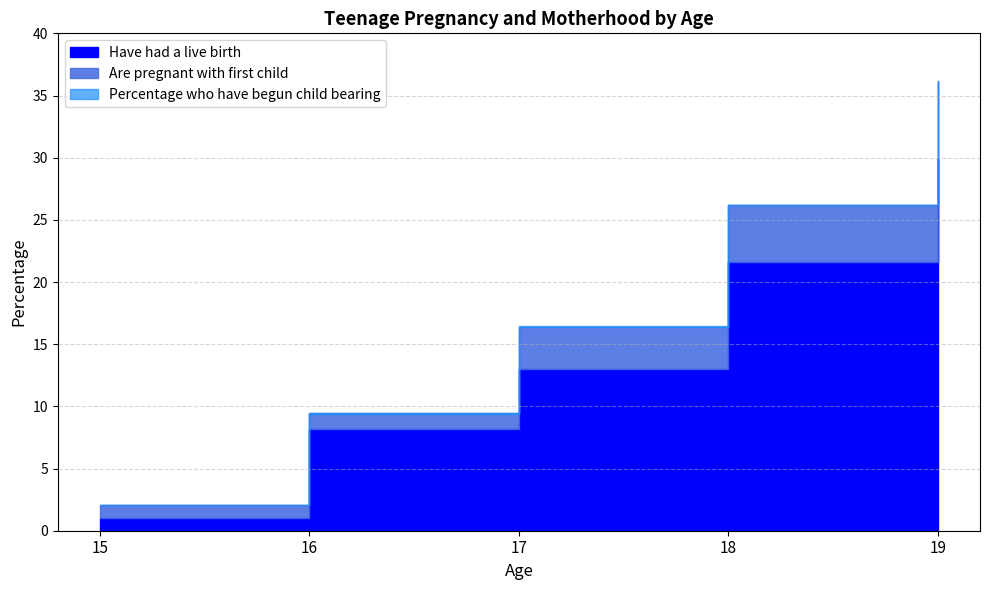

True or false: Are pregnant with first child and Have had a live birth cross at least once.

False